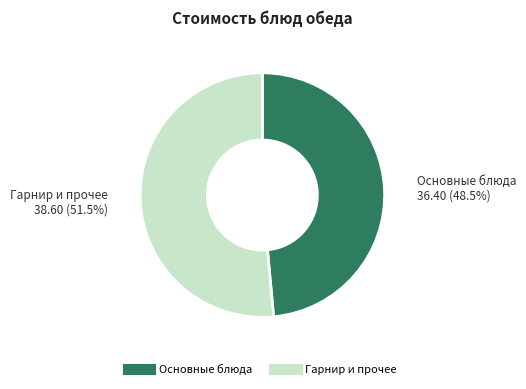

Does any single category account for the majority?

Yes